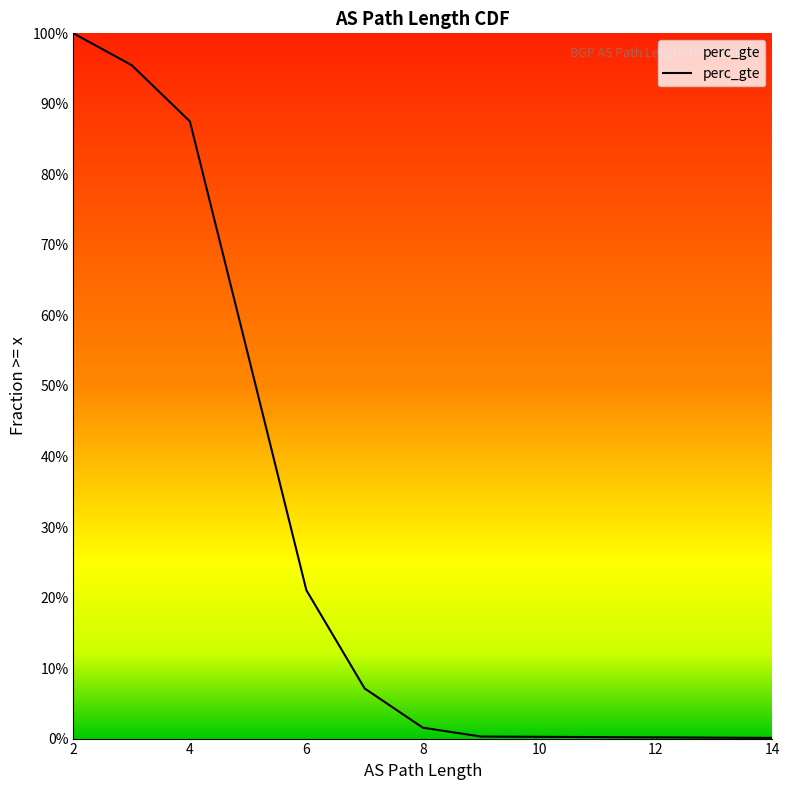

What is the average value?

0.4